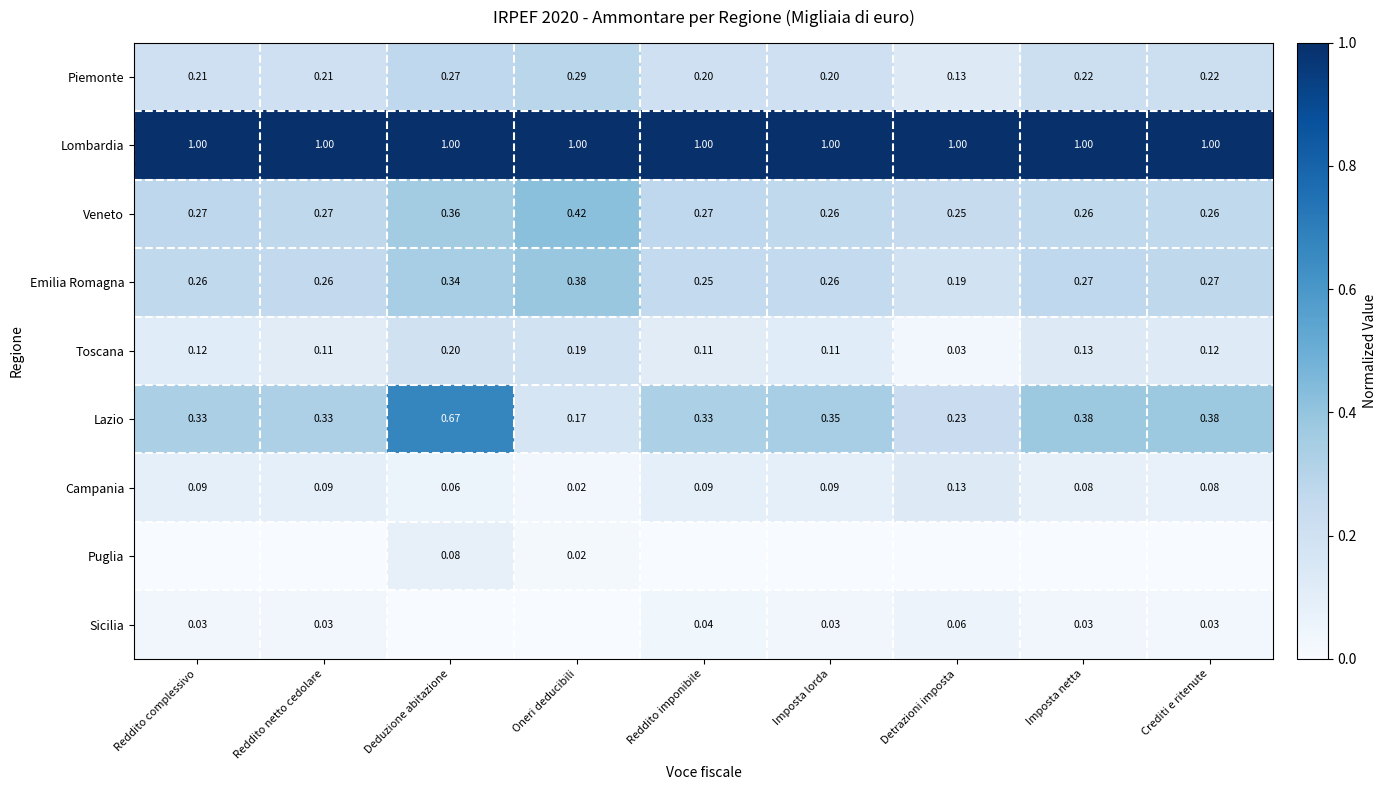

At which label does Piemonte reach its minimum?

Detrazioni imposta